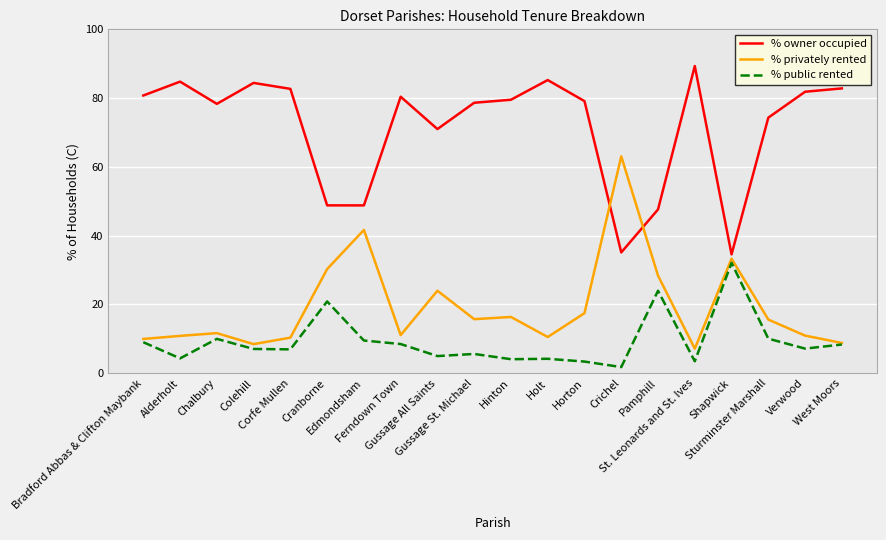

Count the number of categories in the chart.

20